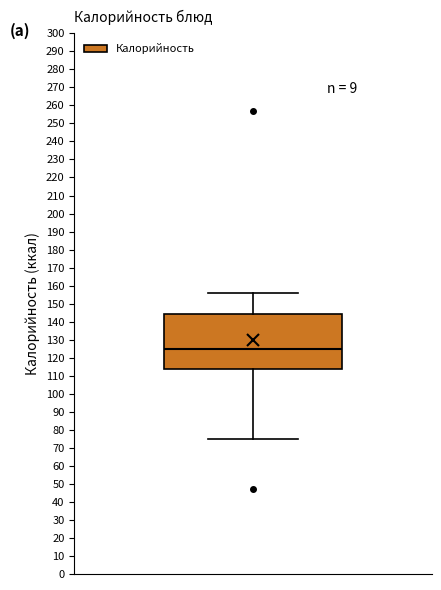

Where is the upper edge of the box on the y-axis? The values are not printed on the chart, so give them approximately, as read against the axis.

144